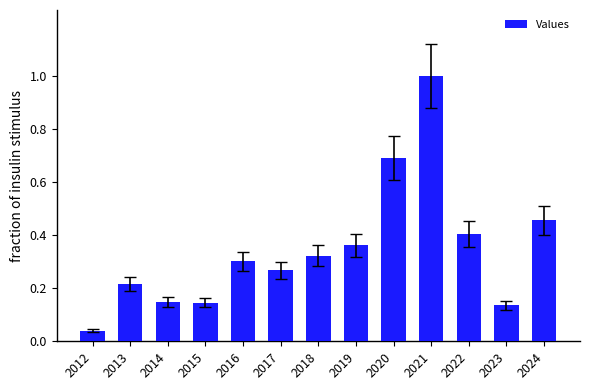

How many bars are there in total?

13